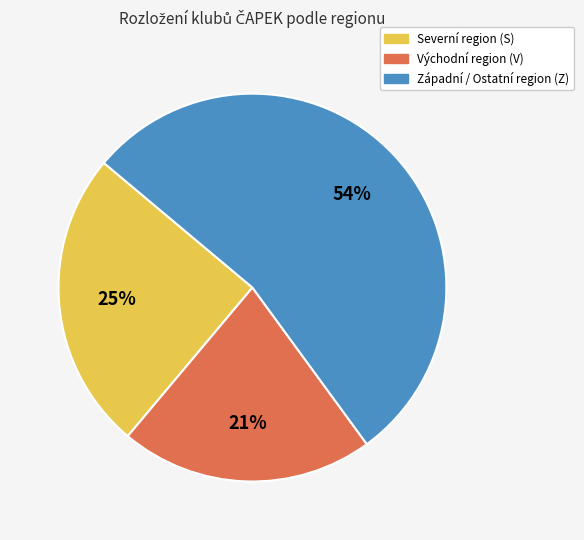

To the nearest percent, what is the average slice percentage?

33%